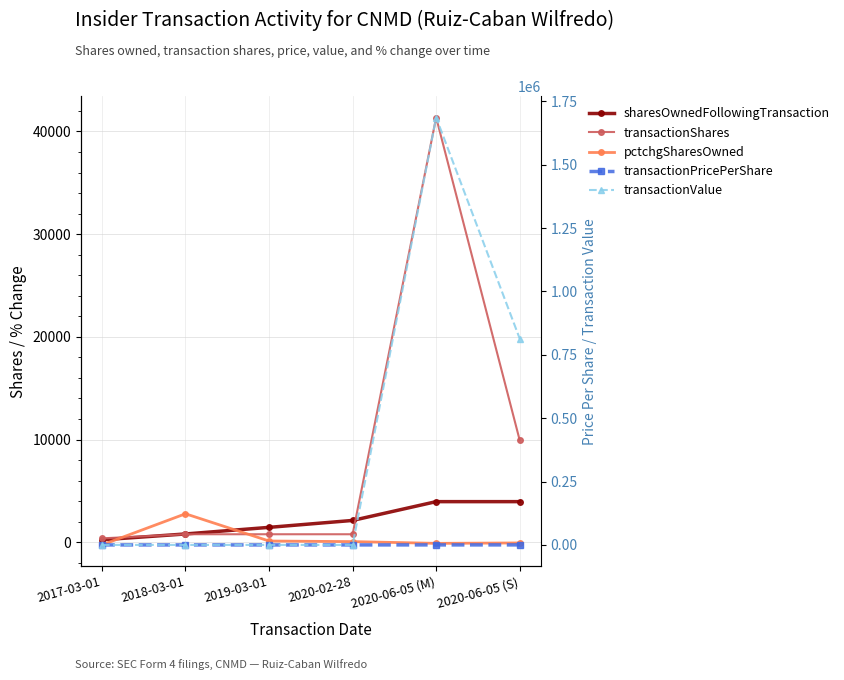

At how many categories does at least one series exceed 1347051?

1